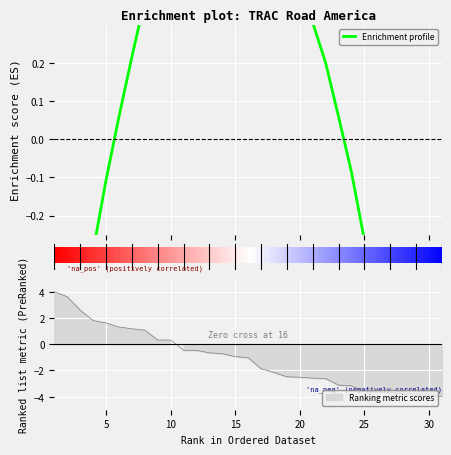

How many categories are shown in the chart?

31